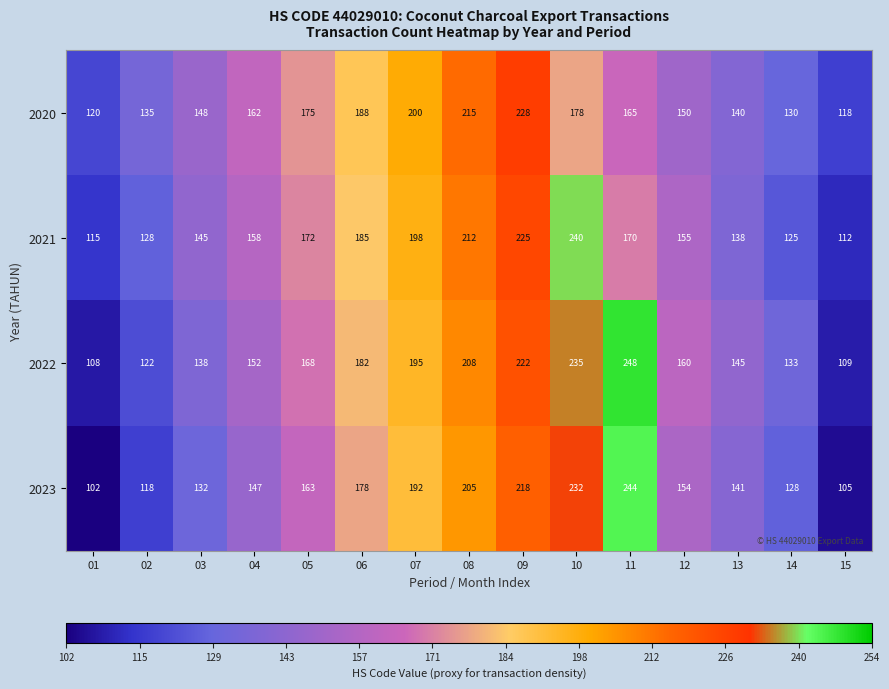

At how many categories does at least one series exceed 117?

15